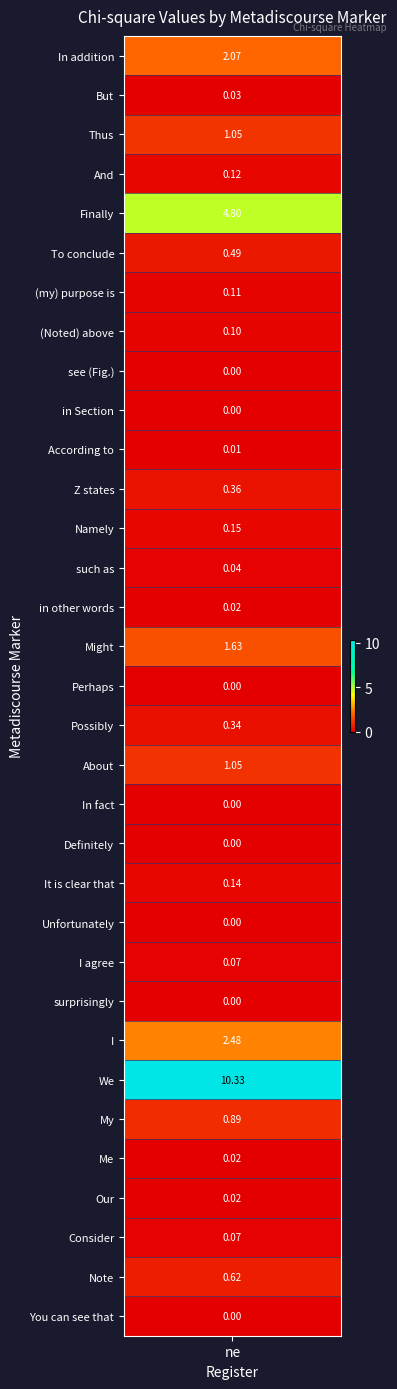

True or false: the data shows 0.6 at Z states.

False